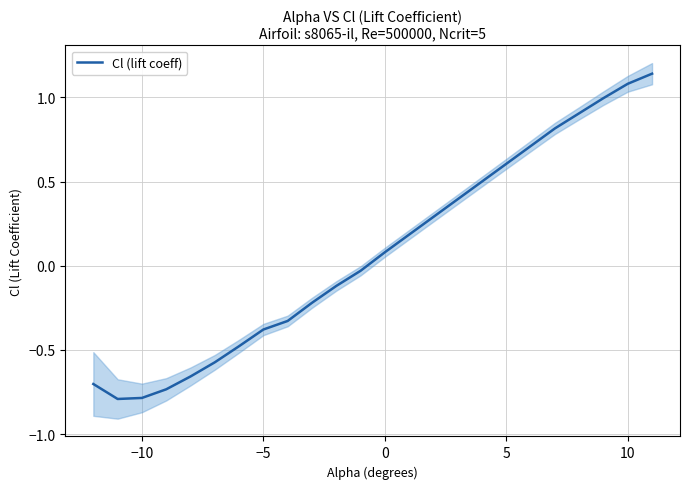

How many values are below 0?

12